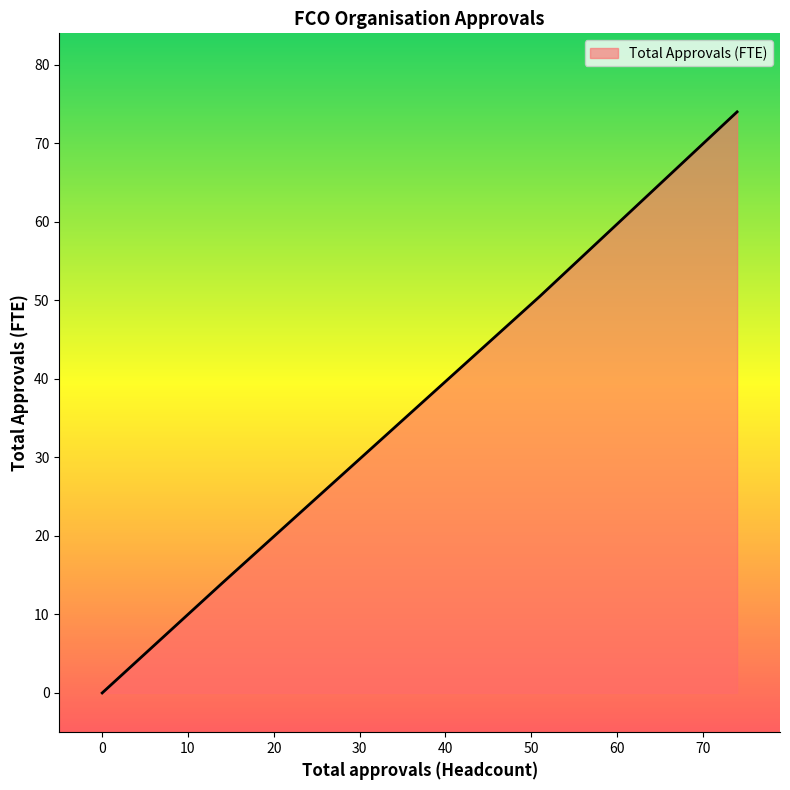

Is it true that the value at FCO is 20.0?

False